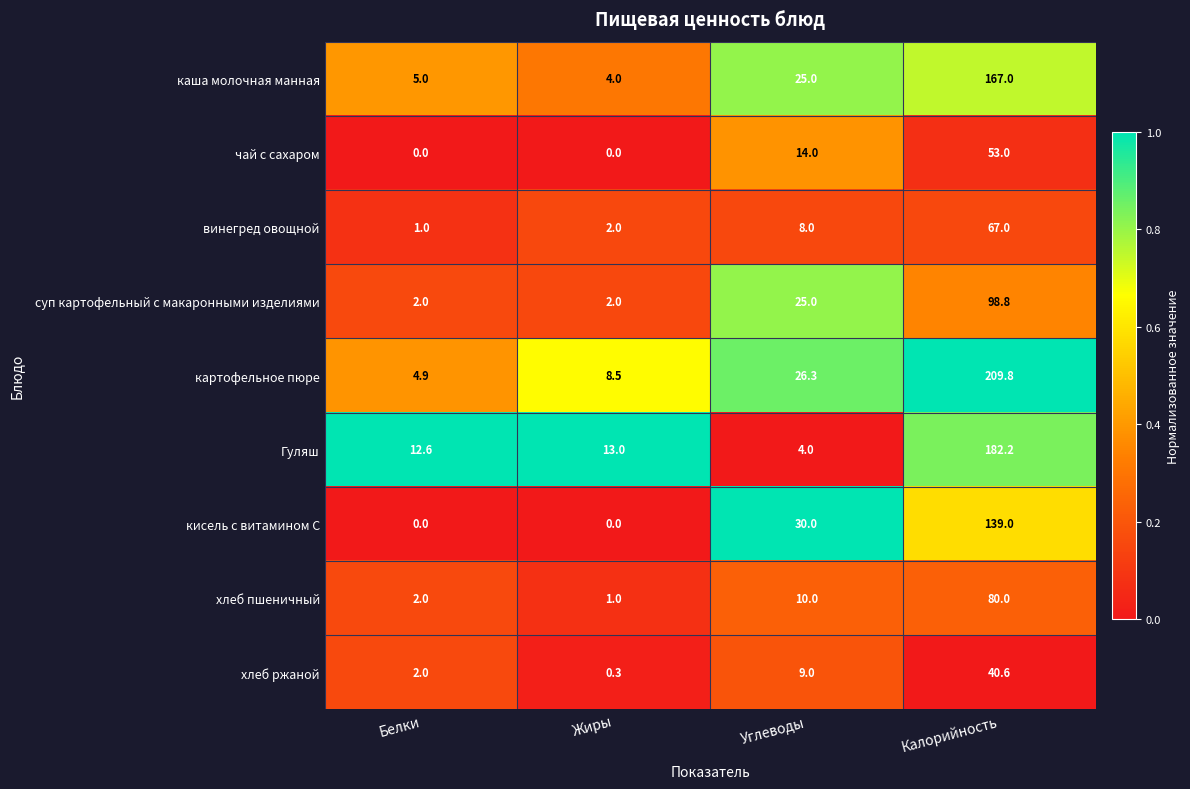

What is the sum of the картофельное пюре values at Углеводы and Калорийность?

236.1